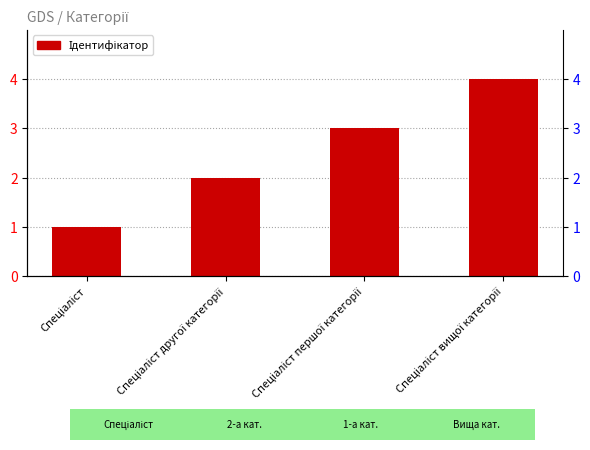

What is the difference between the second highest and minimum values?

2